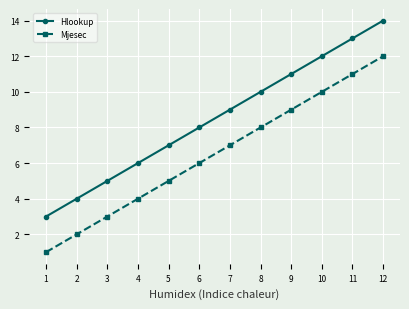

Rank the series by their maximum value, from highest to lowest.

Hlookup, Mjesec